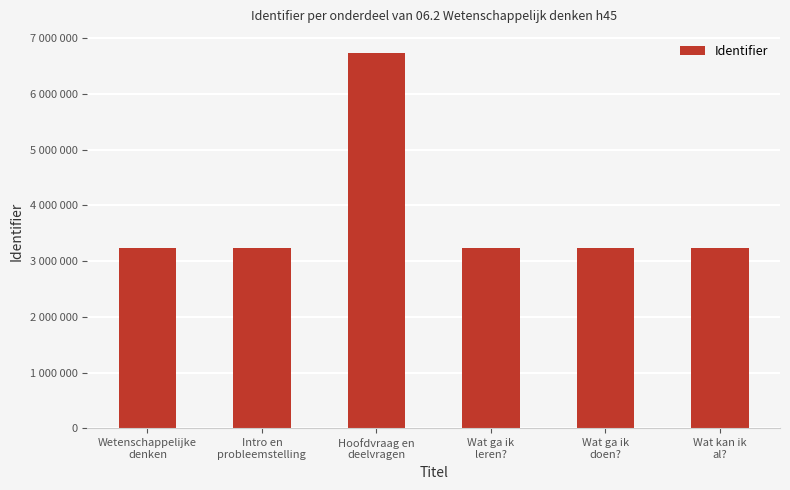

List the labels in order of value, smallest first.

Wetenschappelijke
denken, Intro en
probleemstelling, Wat ga ik
leren?, Wat ga ik
doen?, Wat kan ik
al?, Hoofdvraag en
deelvragen